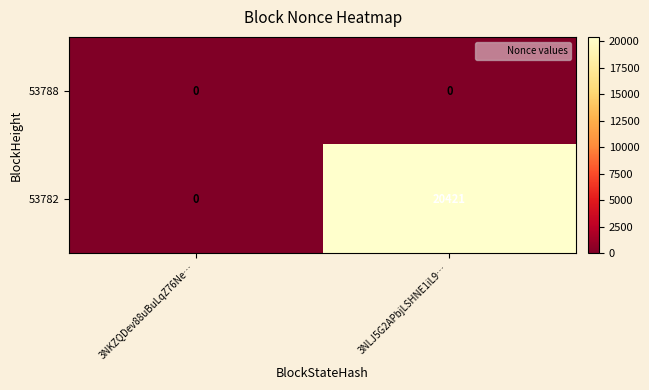

What is the highest value of the 53782 series?

20421